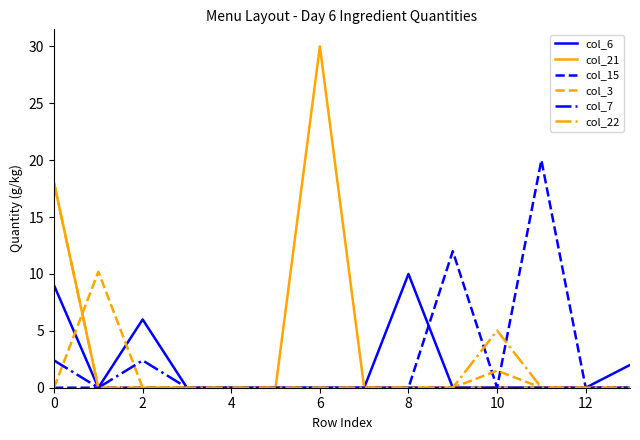

What is the greatest value displayed?

30.0